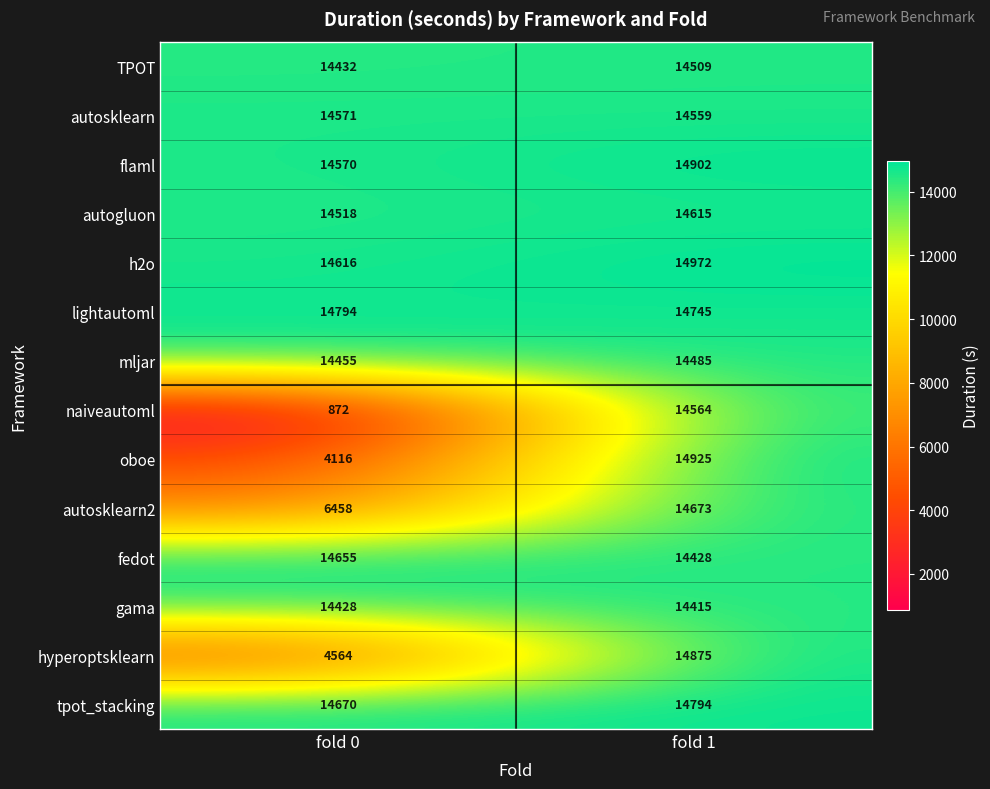

Reading left to right, list all the values displayed in this chart.

TPOT: 14432	14509
autosklearn: 14571	14559
flaml: 14570	14902
autogluon: 14518	14615
h2o: 14616	14972
lightautoml: 14794	14745
mljar: 14455	14485
naiveautoml: 872	14564
oboe: 4116	14925
autosklearn2: 6458	14673
fedot: 14655	14428
gama: 14428	14415
hyperoptsklearn: 4564	14875
tpot_stacking: 14670	14794